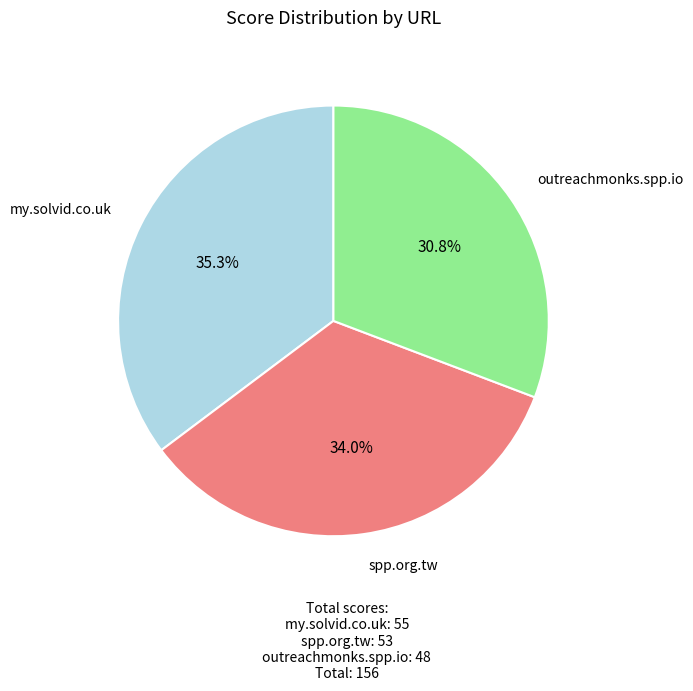

How many segments does this pie chart have?

3